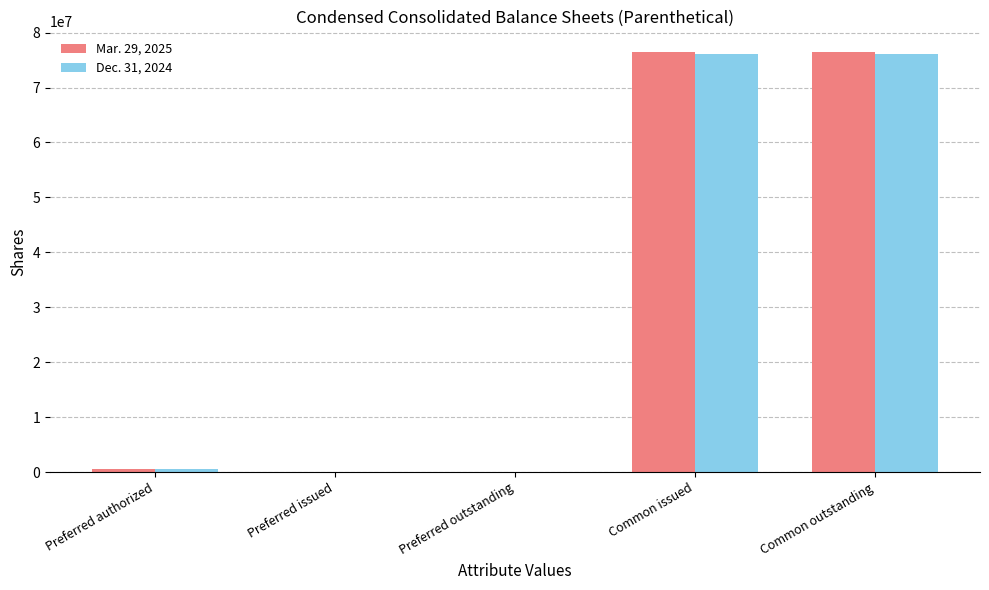

Which series has the largest range (max minus min)?

Mar. 29, 2025